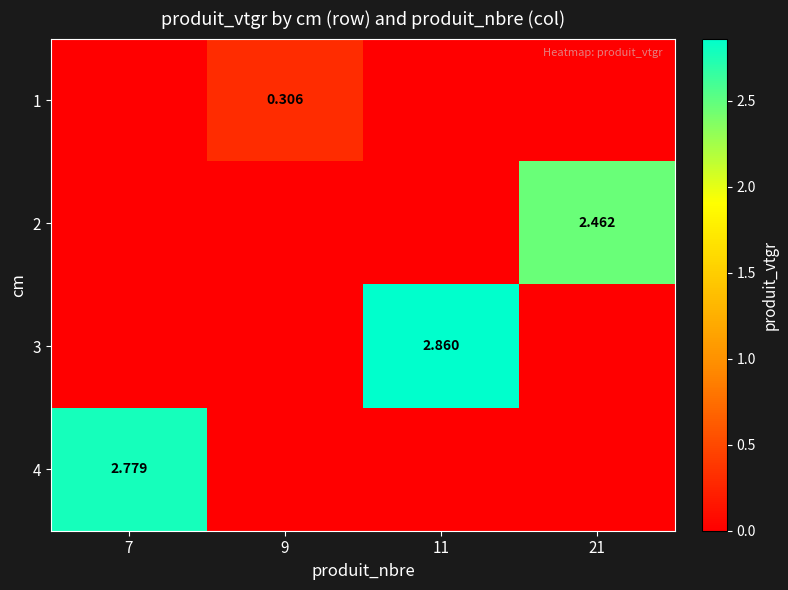

Count the number of categories in the chart.

4